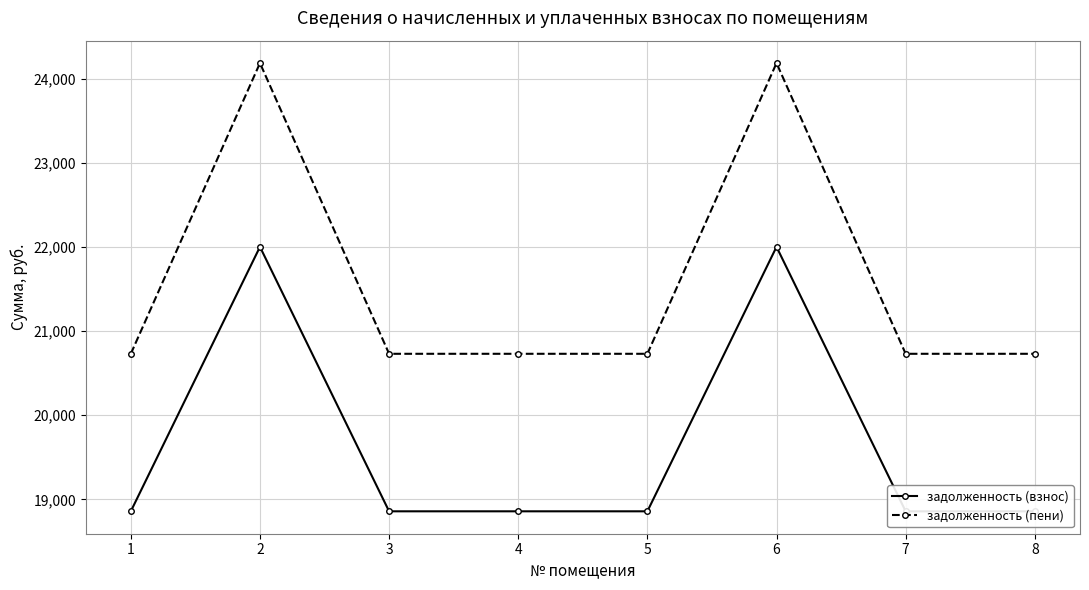

Between 6 and 8, which is larger?

6